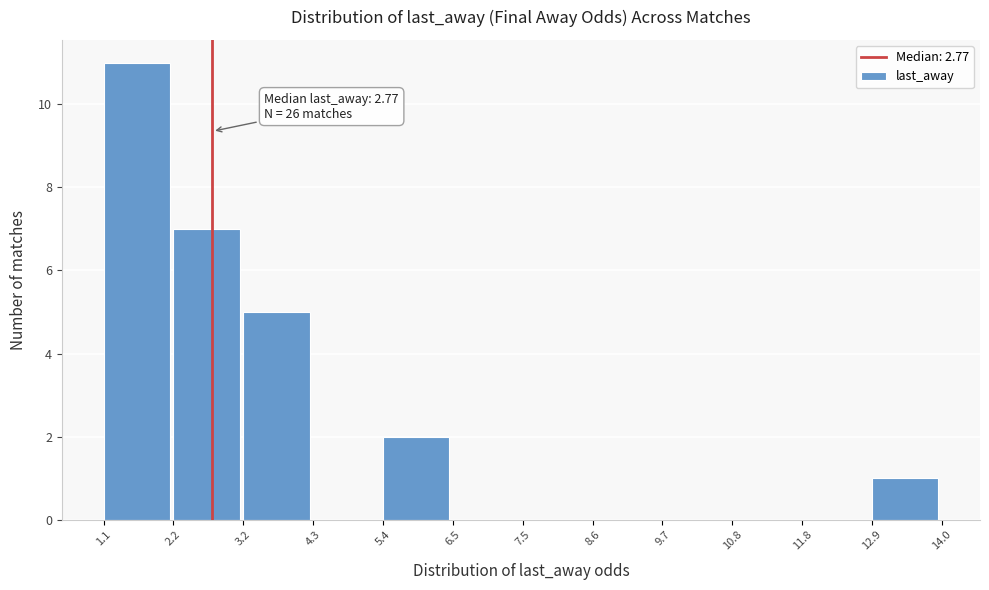

Which range on the x-axis has the tallest bar?

1.1 to 2.2